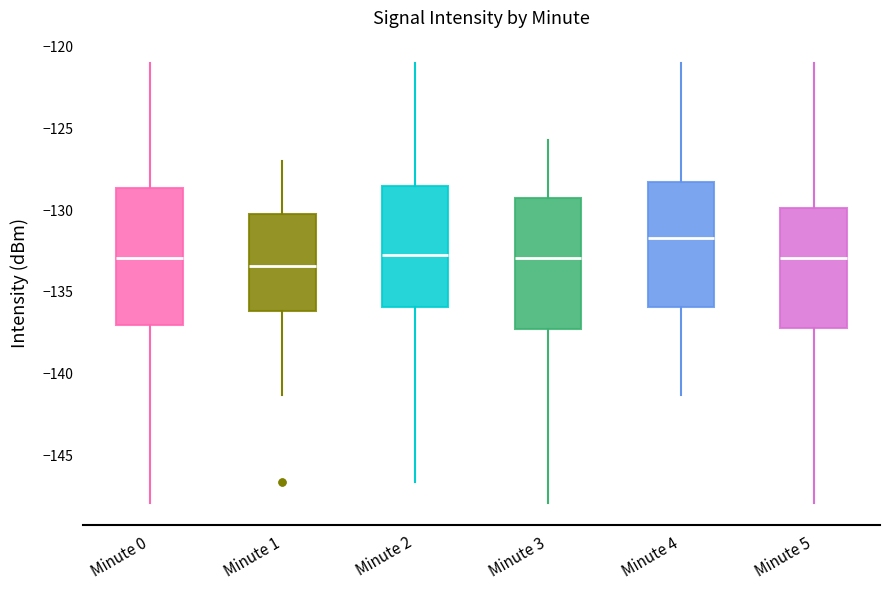

Which box has the highest median line?

Minute 4